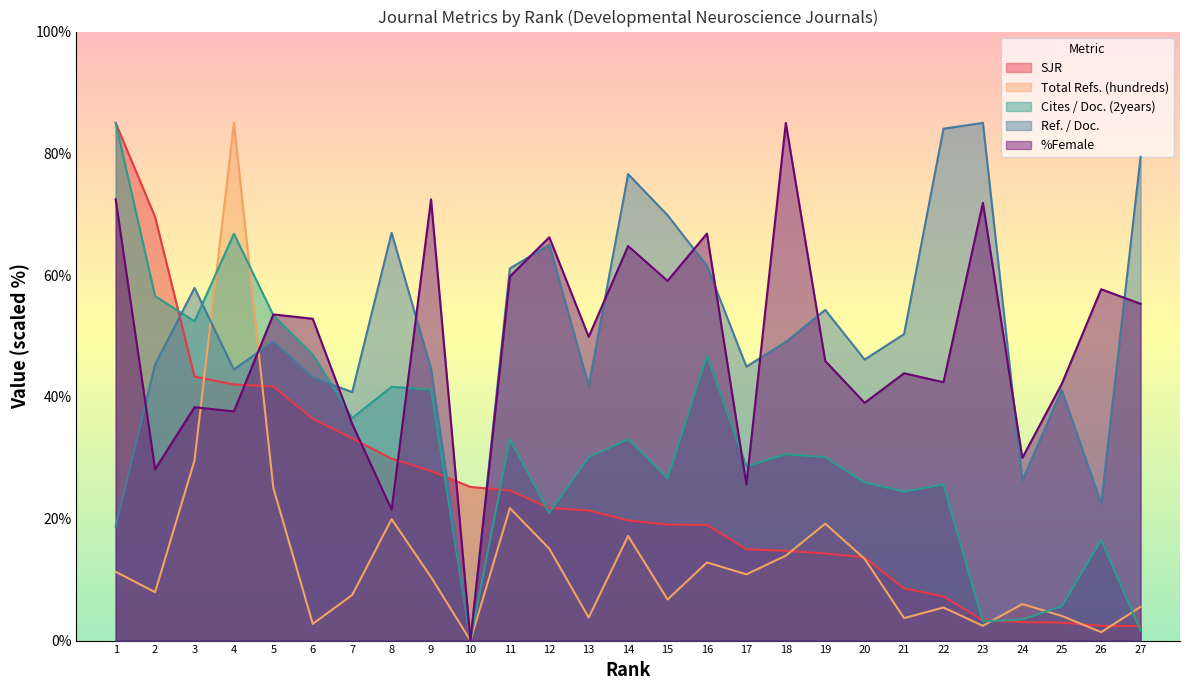

At which label does Ref. / Doc. first exceed 49?

3